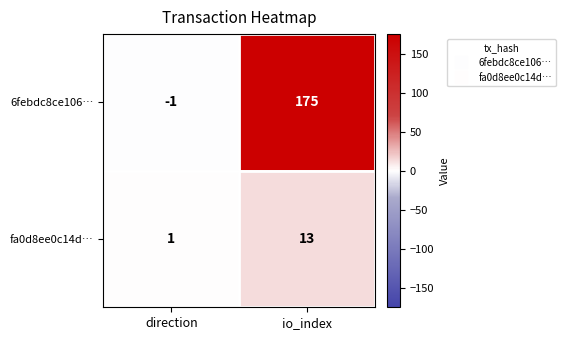

Rank the series at io_index from lowest to highest value.

fa0d8ee0c14d…, 6febdc8ce106…